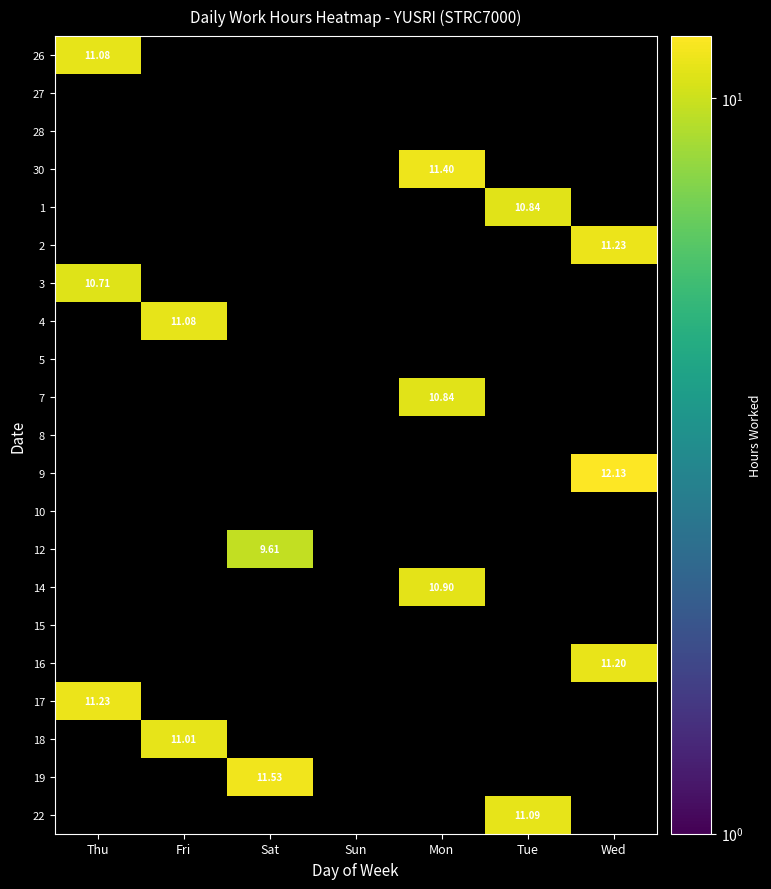

How many values in 17 are above zero?

1